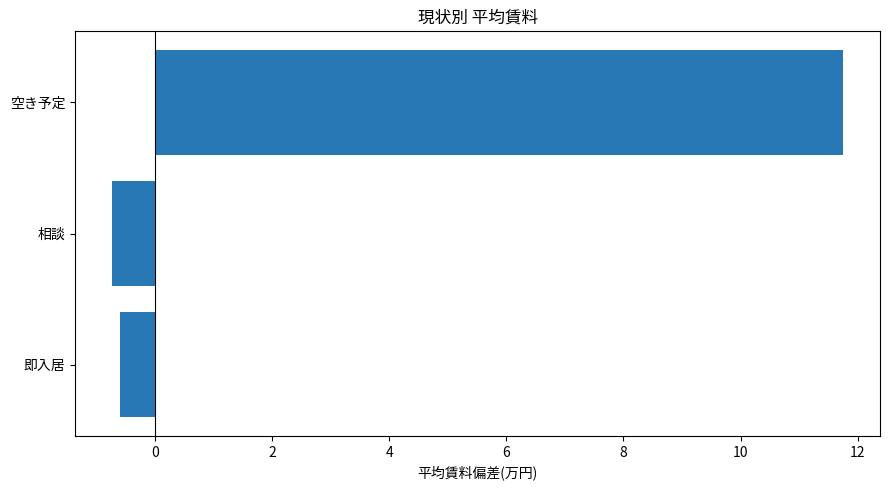

True or false: the data shows 2.4 at 空き予定.

False